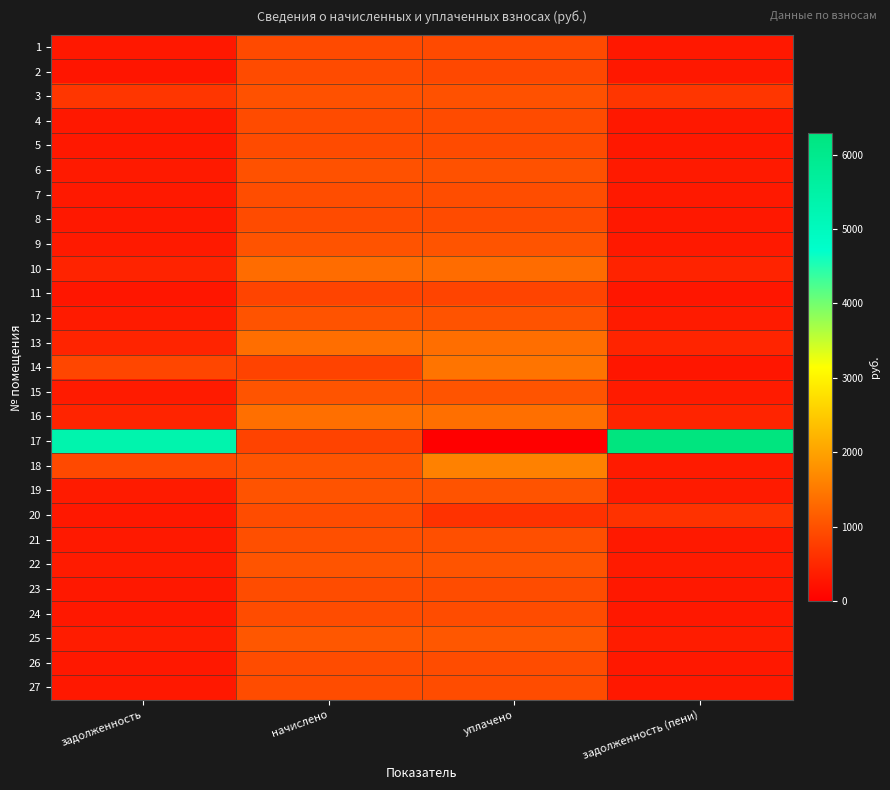

List the series in order of their peak value, highest first.

17, 18, 14, 16, 13, 10, 25, 22, 15, 9, 19, 12, 6, 3, 21, 7, 23, 26, 24, 20, 27, 5, 2, 4, 8, 1, 11